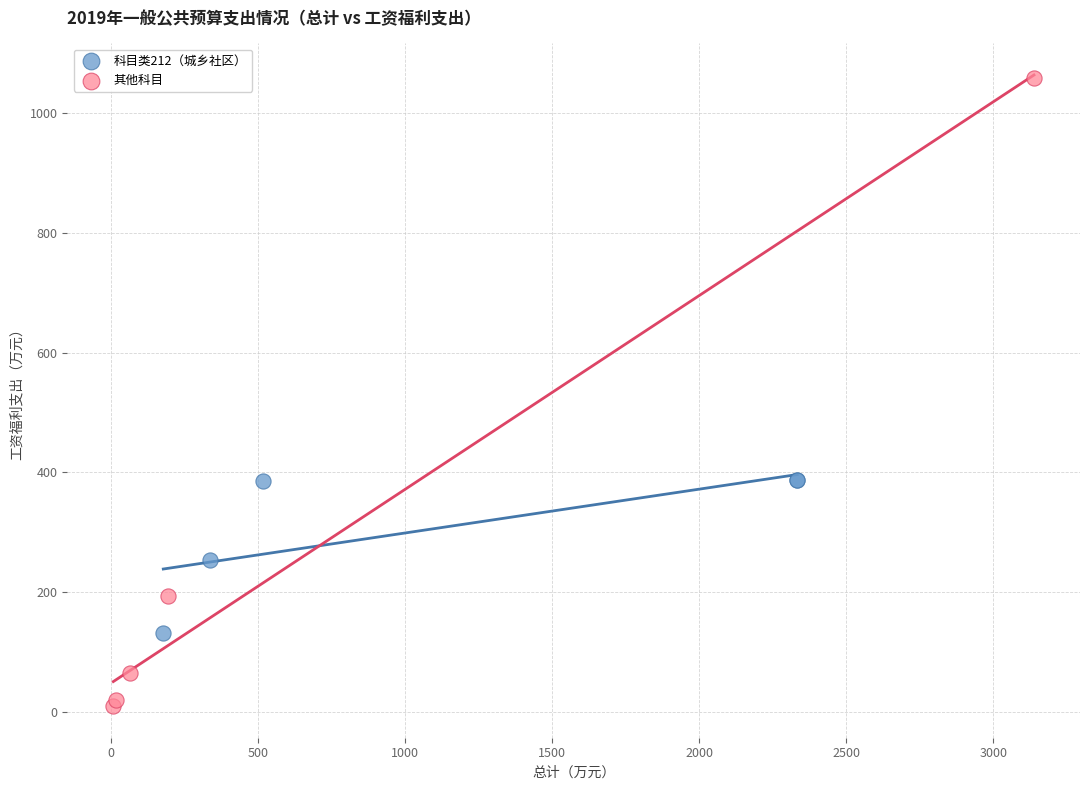

Which series has the widest spread of Y values?

其他科目